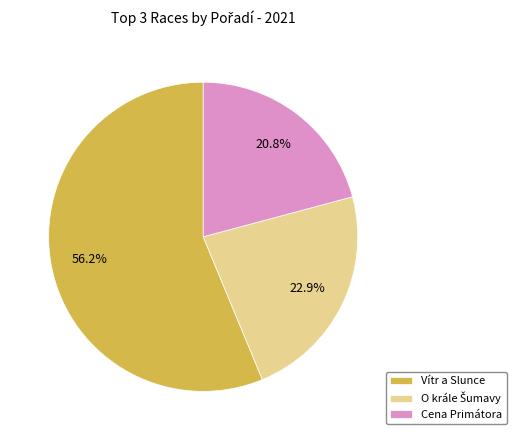

Does Vítr a Slunce represent more than half of the total?

Yes